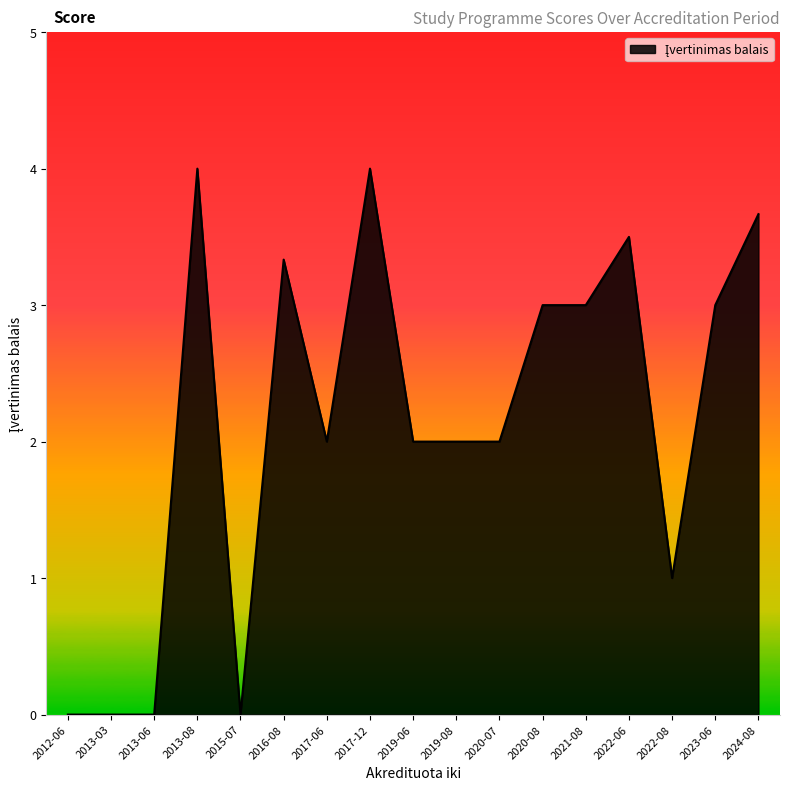

Between 2022-06 and 2019-08, which is larger?

2022-06